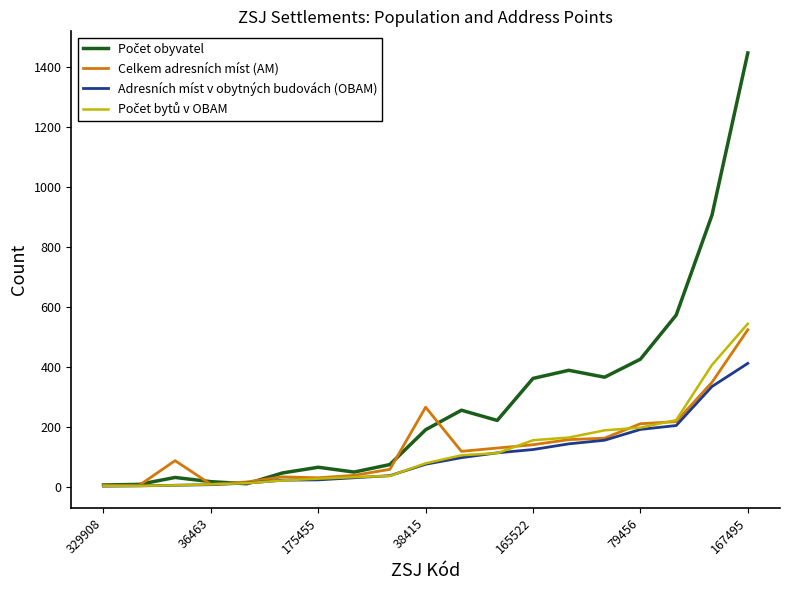

What is the maximum value shown in the chart?

1445